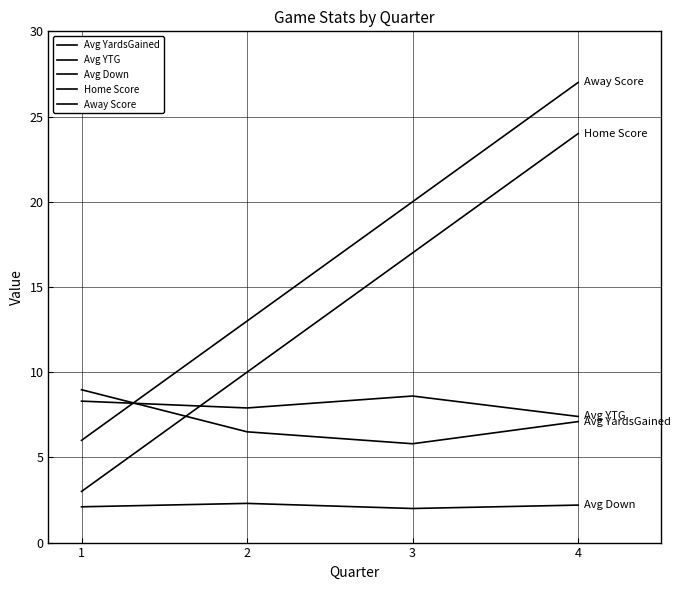

List the series in order of their peak value, lowest first.

Avg Down, Avg YTG, Avg YardsGained, Home Score, Away Score